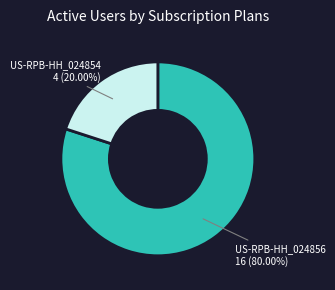

Which slice is the smallest?

US-RPB-HH_024854